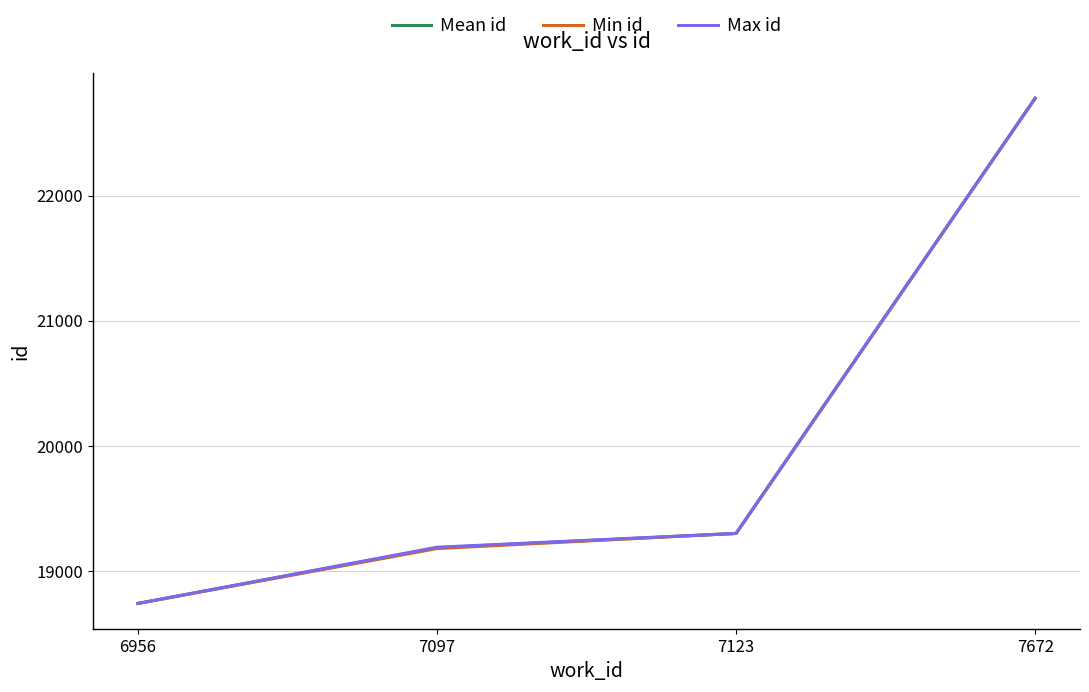

What is the smallest value displayed?

18743